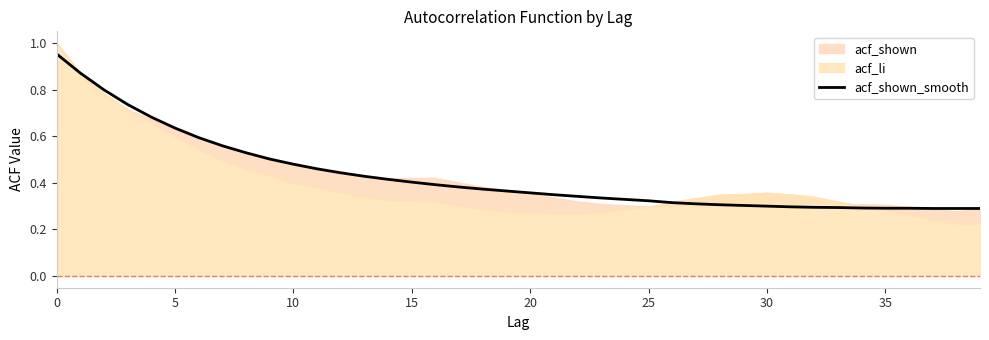

True or false: there are more than 1 points higher than both neighbors.

False